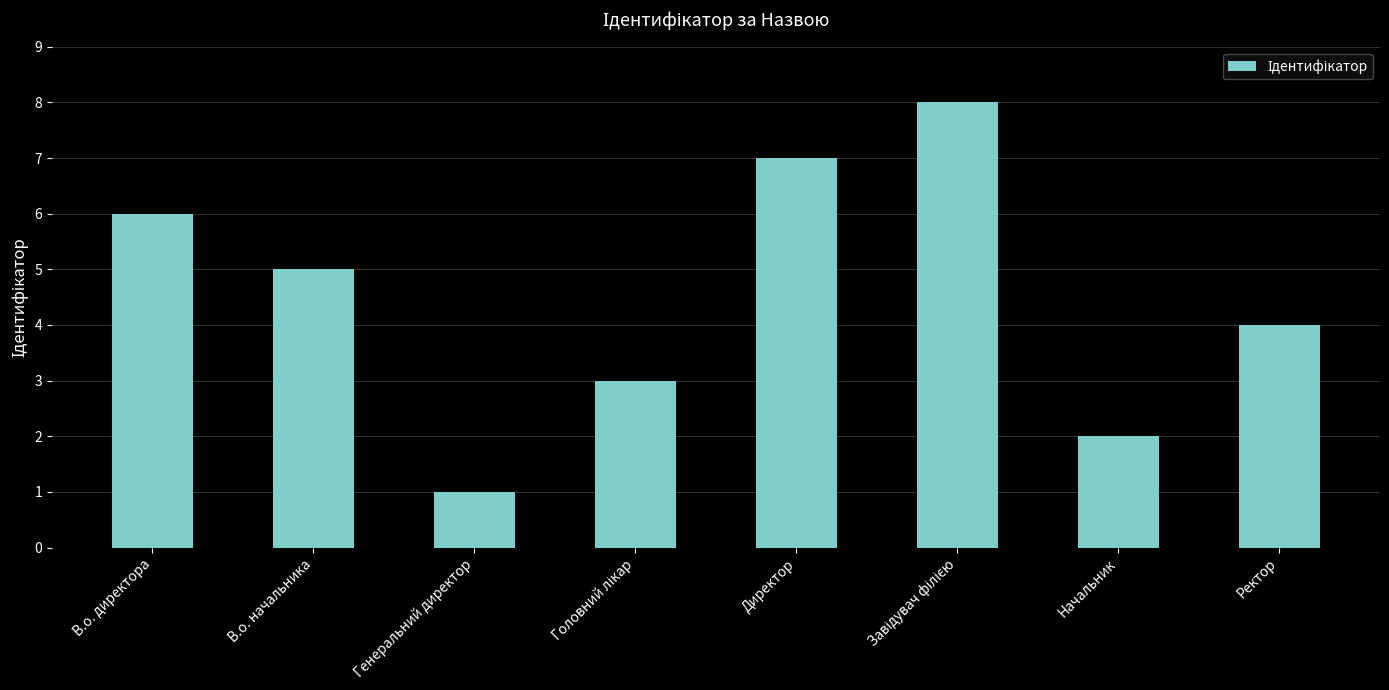

What is the label of the 2nd bar from the left?

В.о. начальника